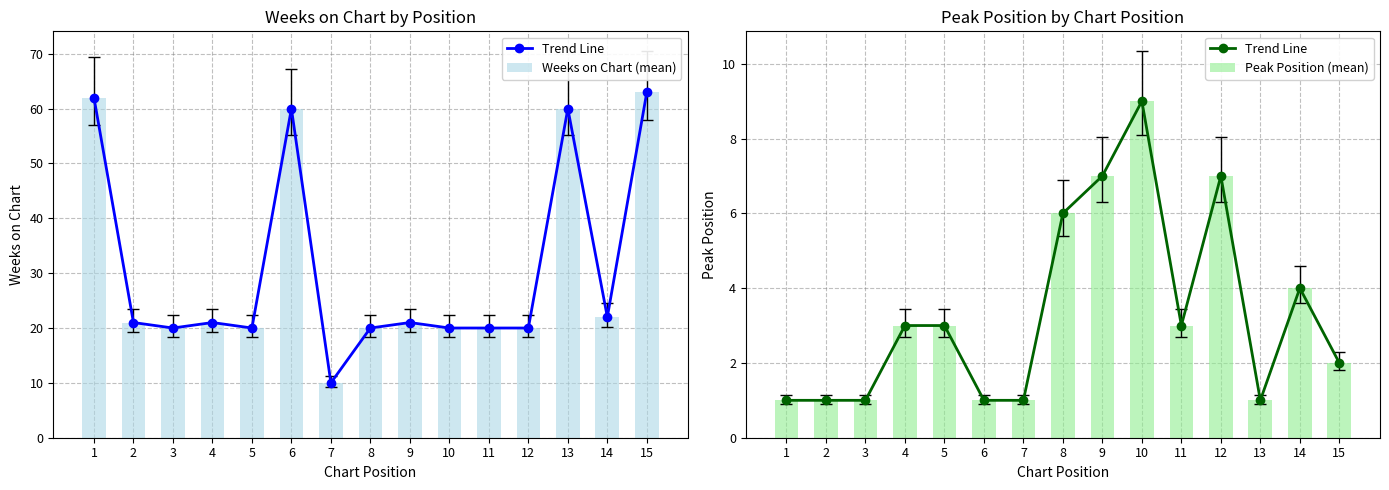

The Trend Line series shows 6 at 8. True or false?

True